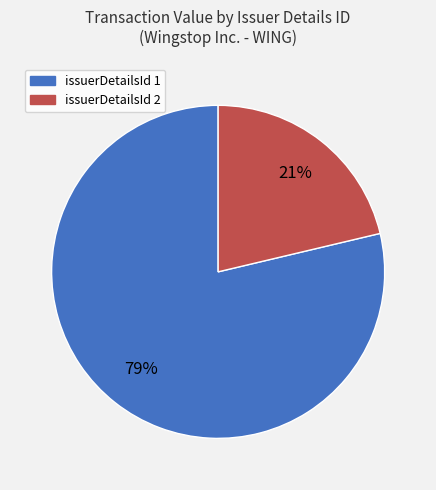

Is there a majority slice in this chart?

Yes